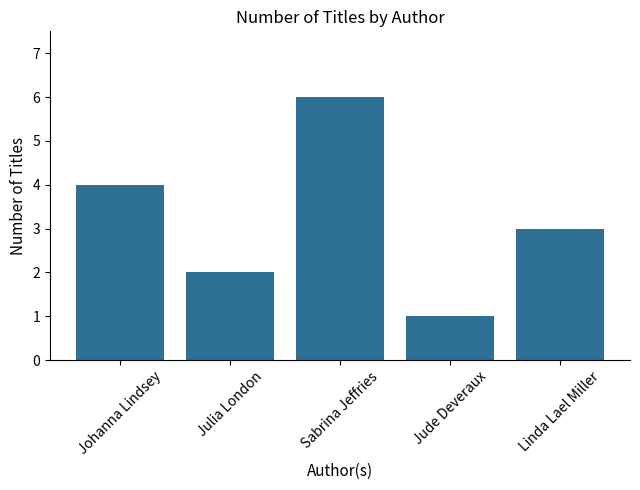

What is the change in value from Johanna Lindsey to Linda Lael Miller?

-1